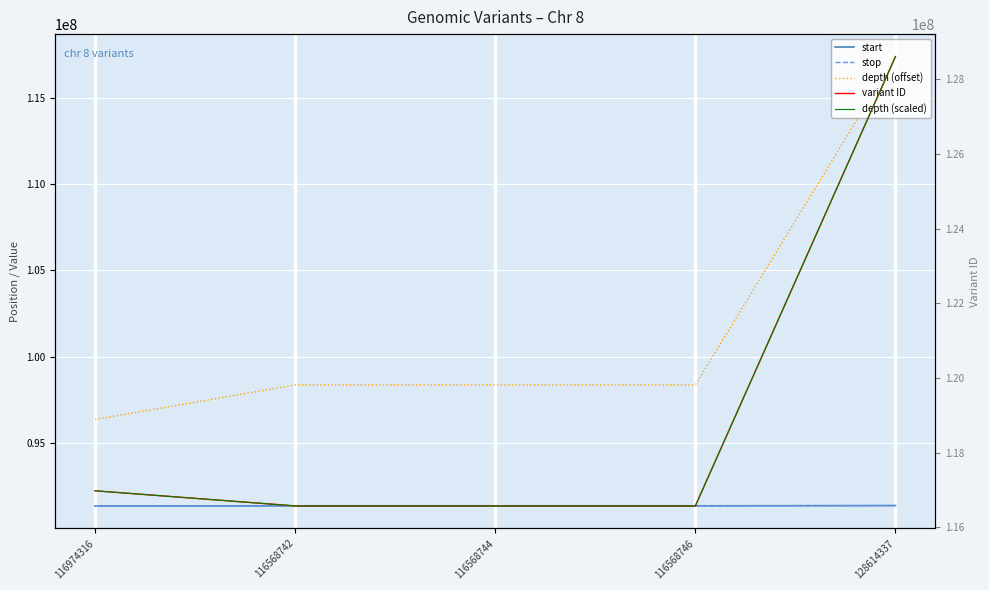

How many values in the start series are below 91376680?

2